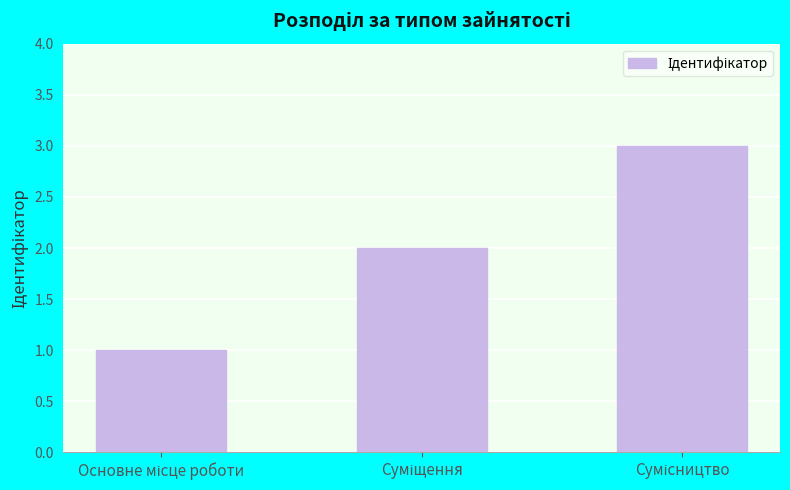

What is the sum of all values?

6